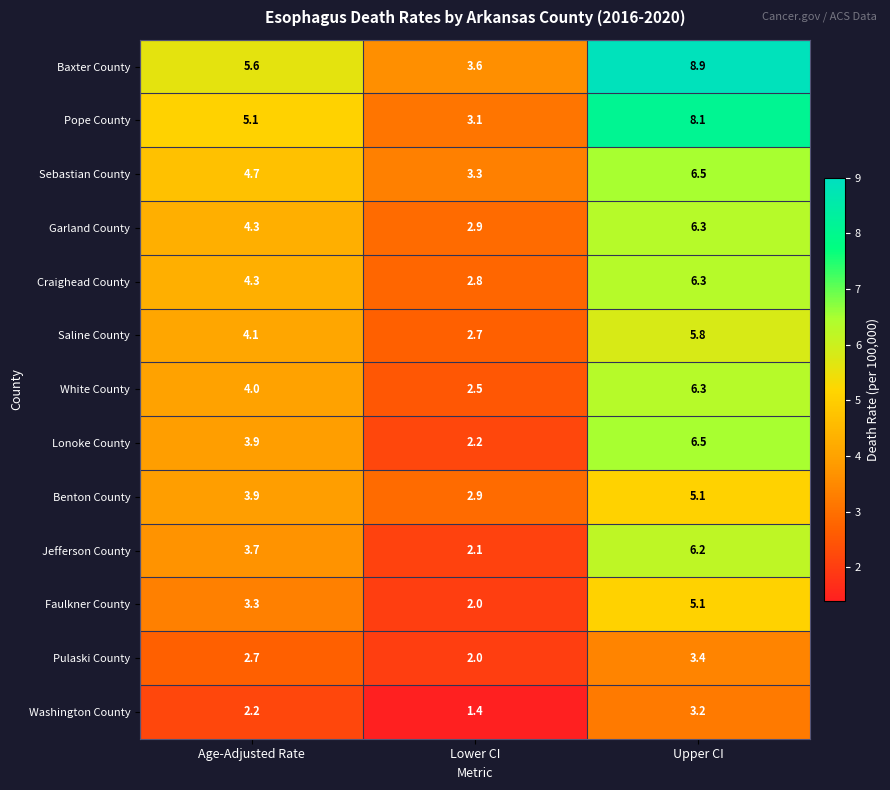

What is the difference between the highest and lowest values at Age-Adjusted Rate?

3.4